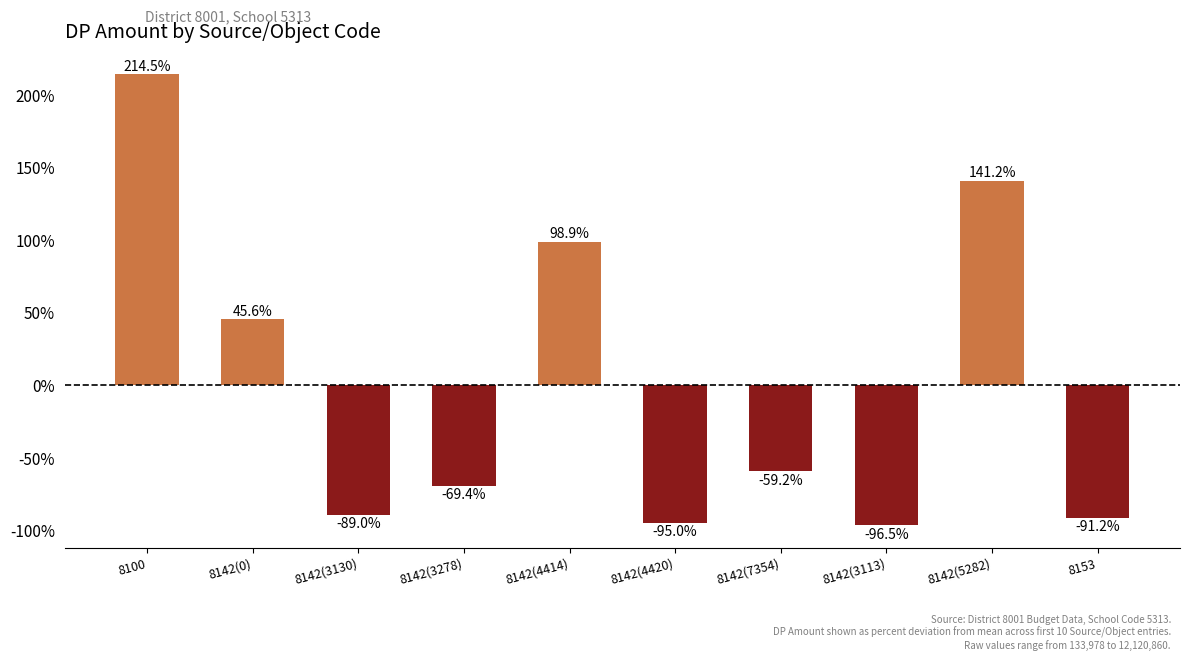

What is the change in value from 8142(3113) to 8153?

+5.3